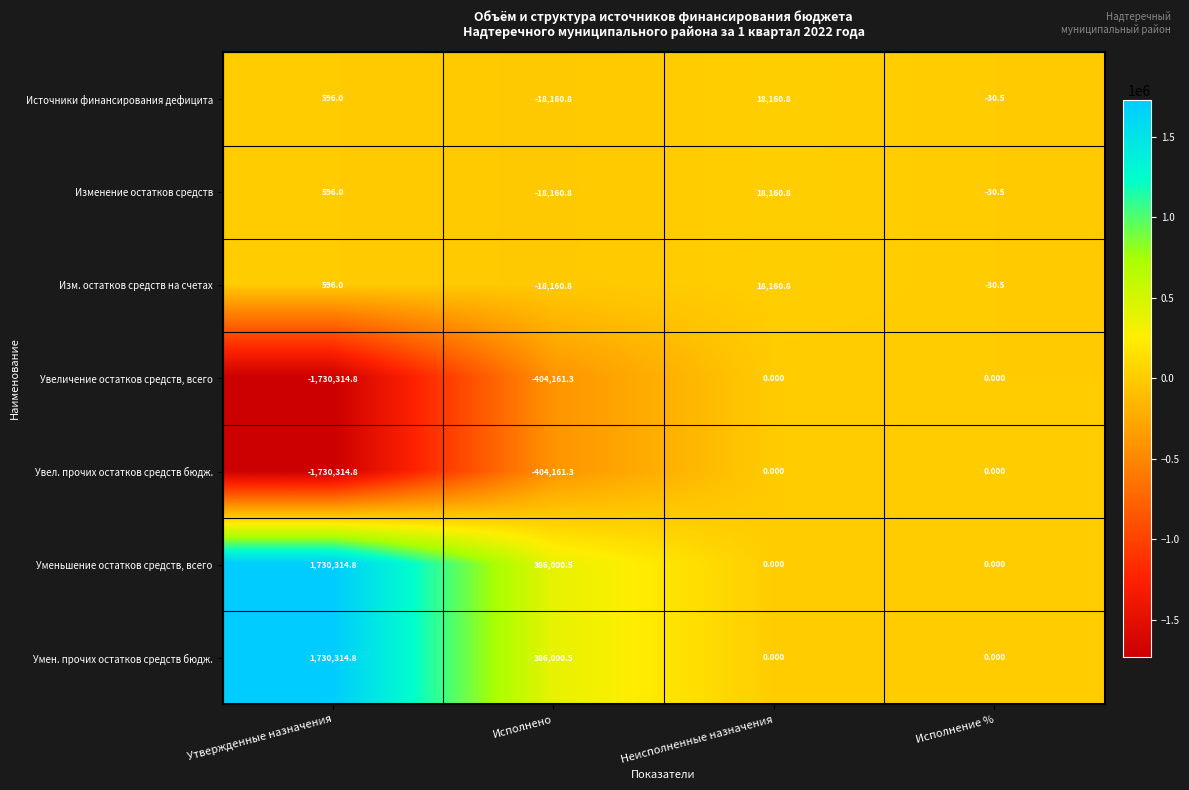

How many data points does each series have?

4